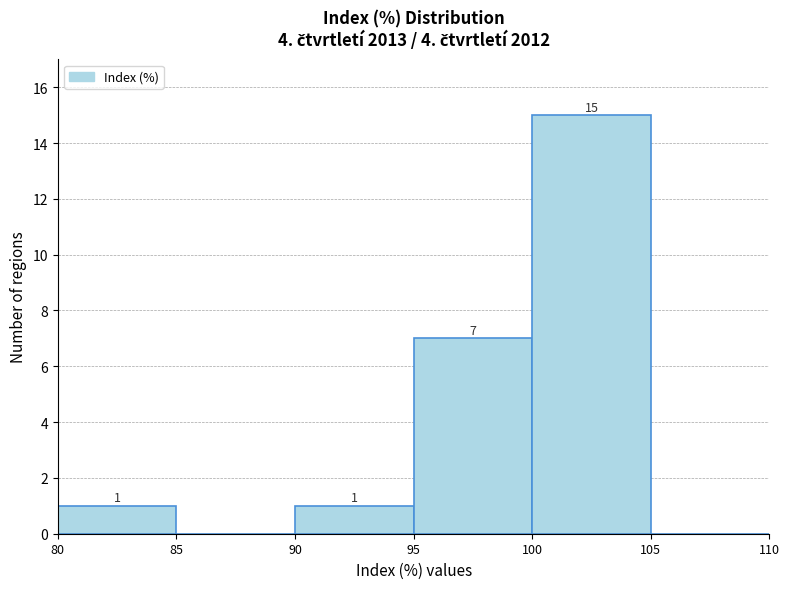

Which range on the x-axis has the tallest bar?

100 to 105